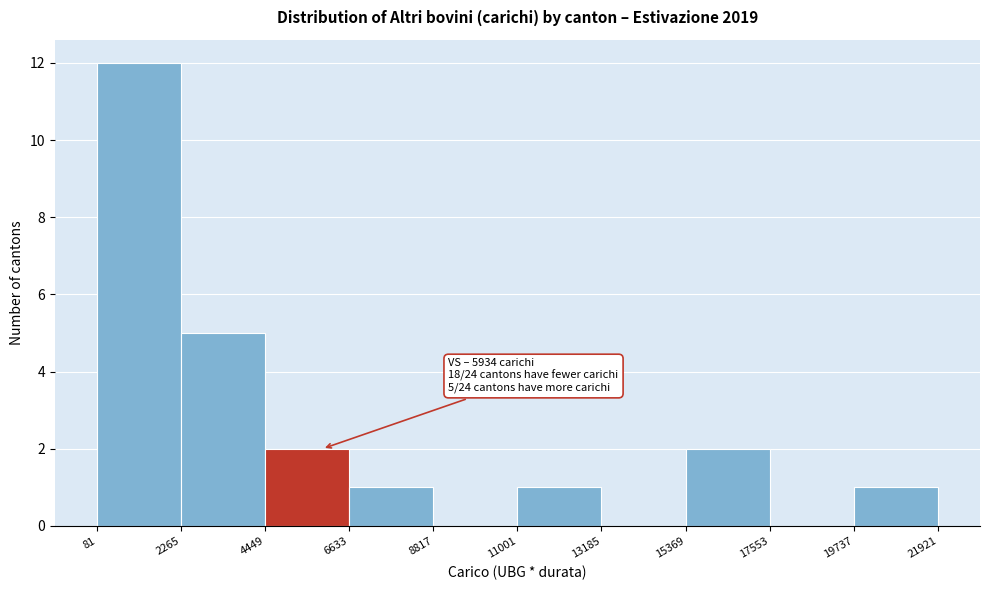

Which range on the x-axis has the tallest bar?

81 to 2265